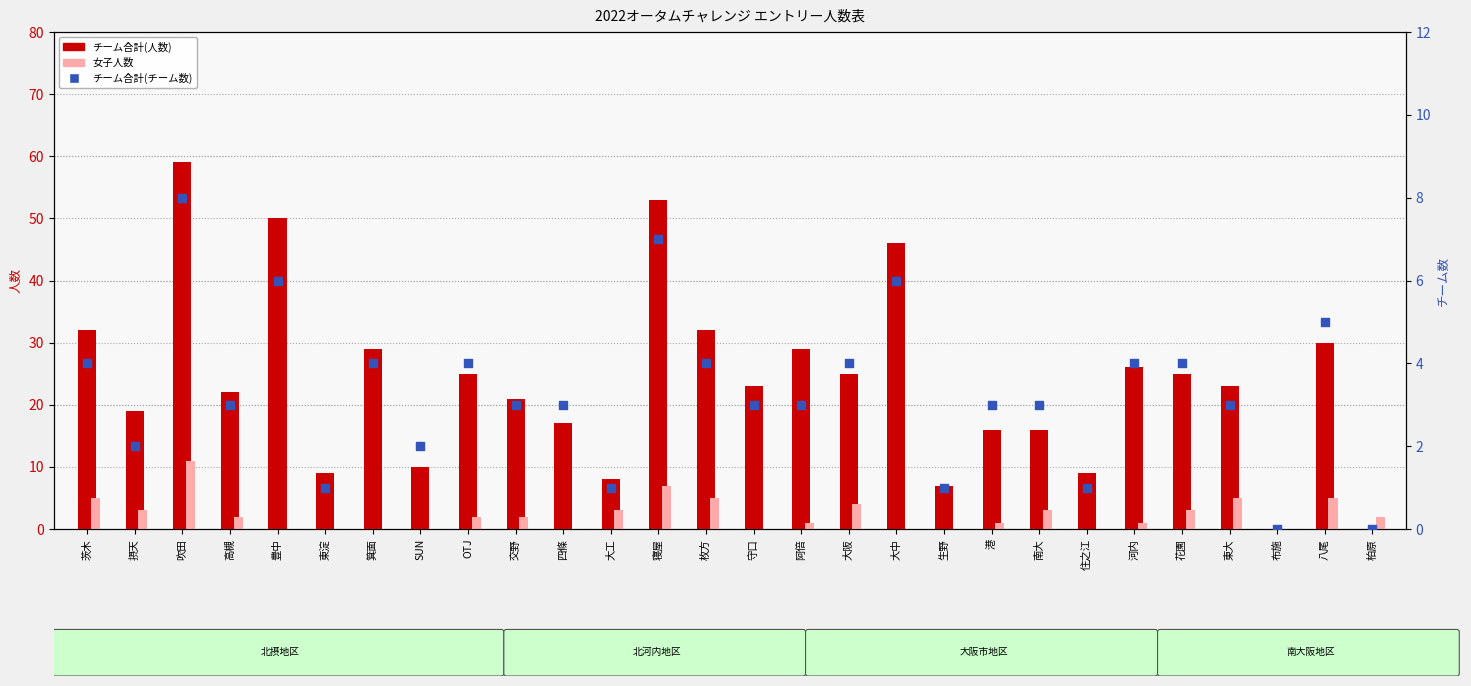

Which series reaches the maximum Y coordinate?

チーム合計(人数)